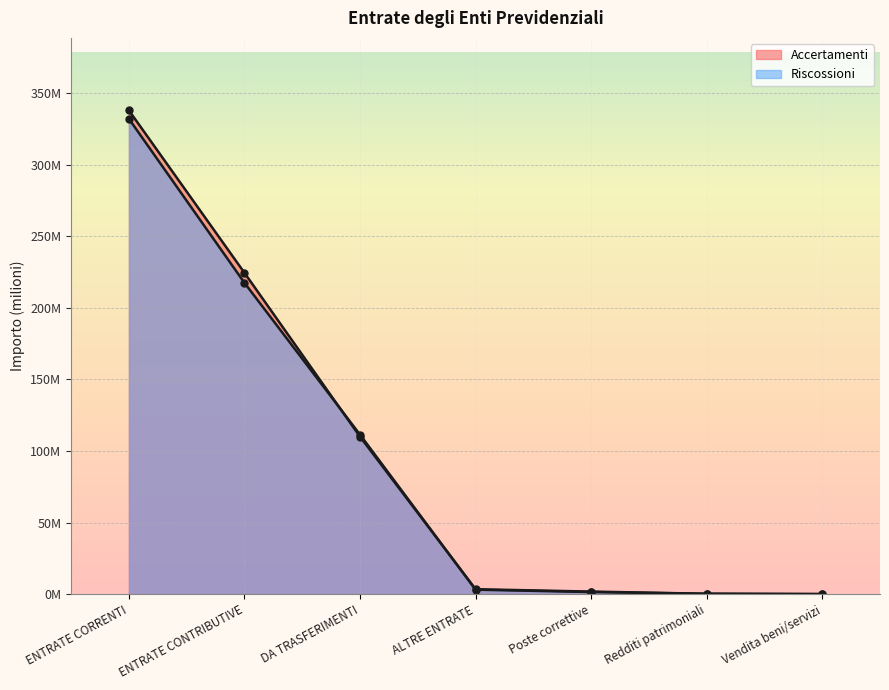

What is the label of the 3rd point from the right?

Poste correttive